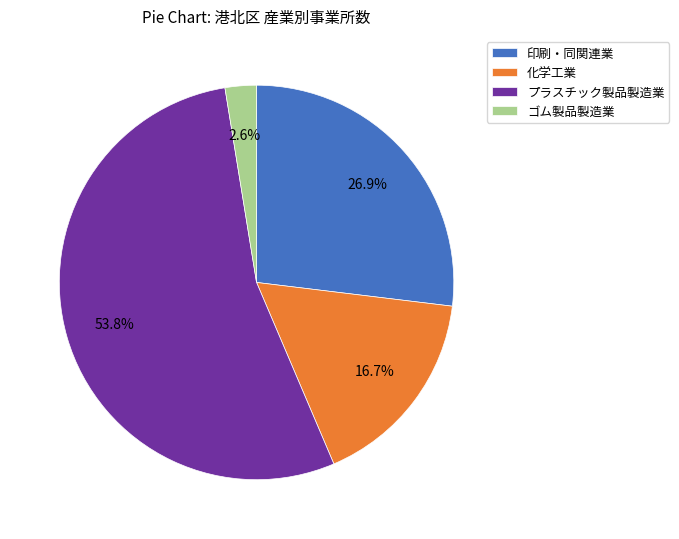

Which category has the biggest portion of the pie?

プラスチック製品製造業